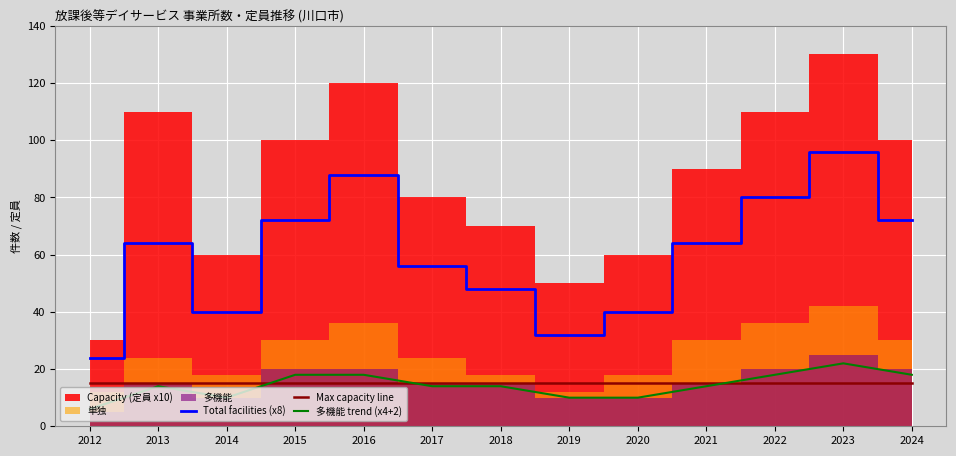

Which category has the highest value in the Total facilities (x8) series?

2023